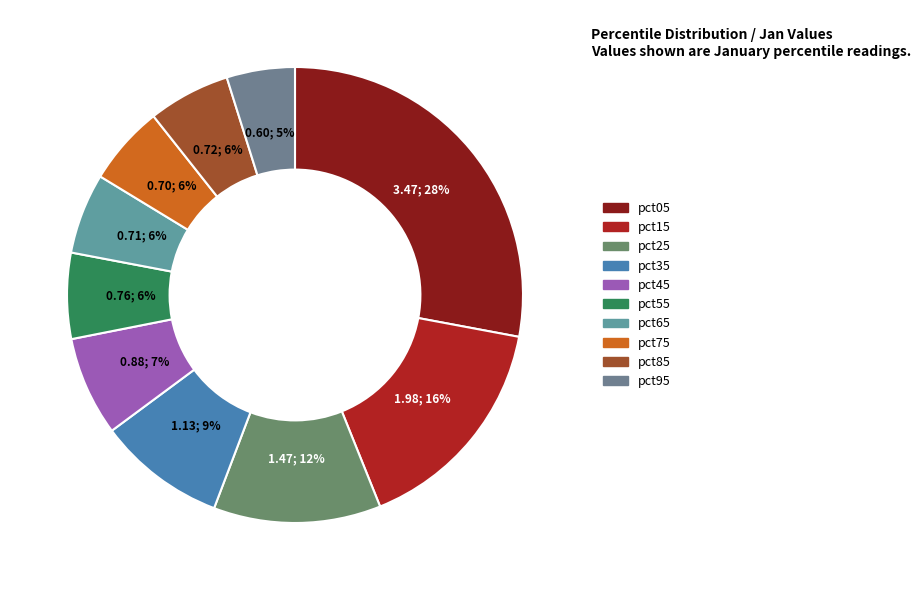

Rank the categories by value from highest to lowest.

pct05, pct15, pct25, pct35, pct45, pct55, pct85, pct65, pct75, pct95